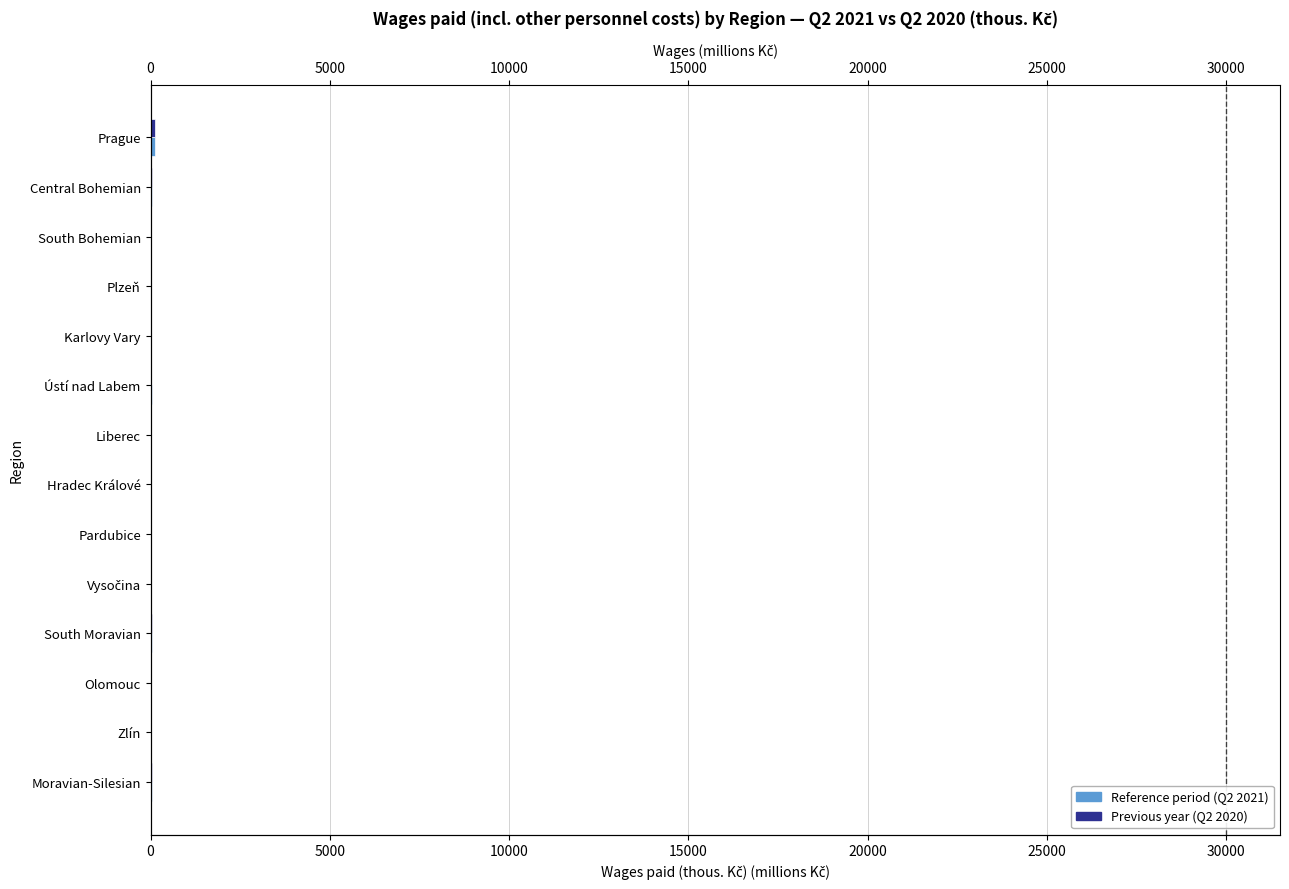

How many groups of bars are there?

14